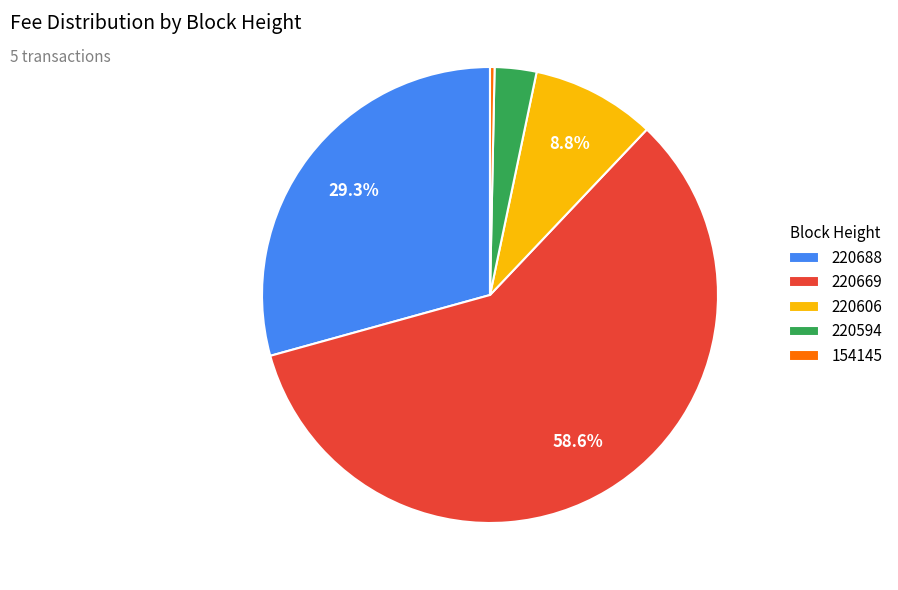

Is it true that 154145 is 0% of the pie?

True